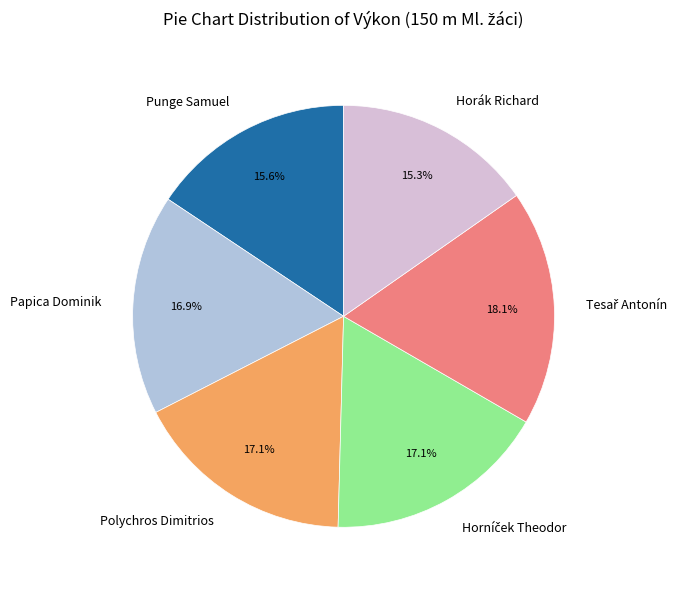

Is there any slice that represents more than half of the pie?

No